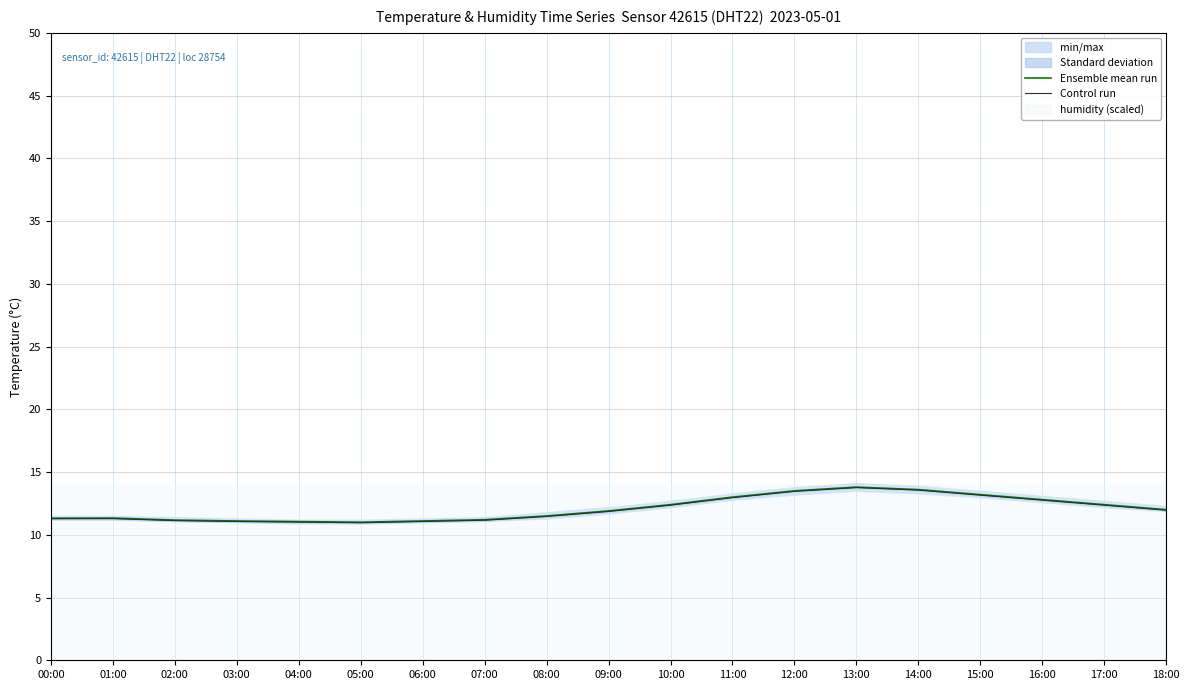

Reading left to right, transcribe all the data shown in this chart.

Ensemble mean run: 00:00=11.3	01:00=11.3	02:00=11.2	03:00=11.1	04:00=11.1	05:00=11.0	06:00=11.1	07:00=11.2	08:00=11.5	09:00=11.9	10:00=12.4	11:00=13.0	12:00=13.5	13:00=13.8	14:00=13.6	15:00=13.2	16:00=12.8	17:00=12.4	18:00=12.0
Control run: 00:00=11.3	01:00=11.3	02:00=11.1	03:00=11.1	04:00=11.0	05:00=11.0	06:00=11.1	07:00=11.2	08:00=11.5	09:00=11.9	10:00=12.4	11:00=13.0	12:00=13.5	13:00=13.8	14:00=13.6	15:00=13.2	16:00=12.8	17:00=12.4	18:00=12.0